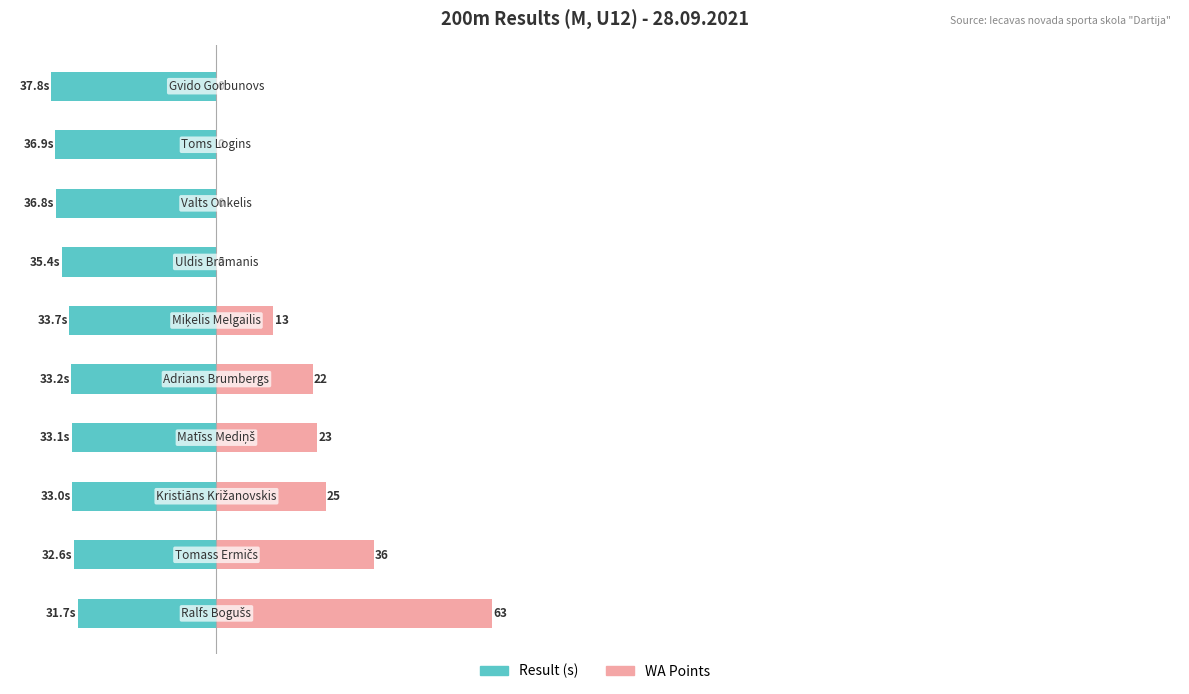

What is the total value across all series at 6?

-35.4